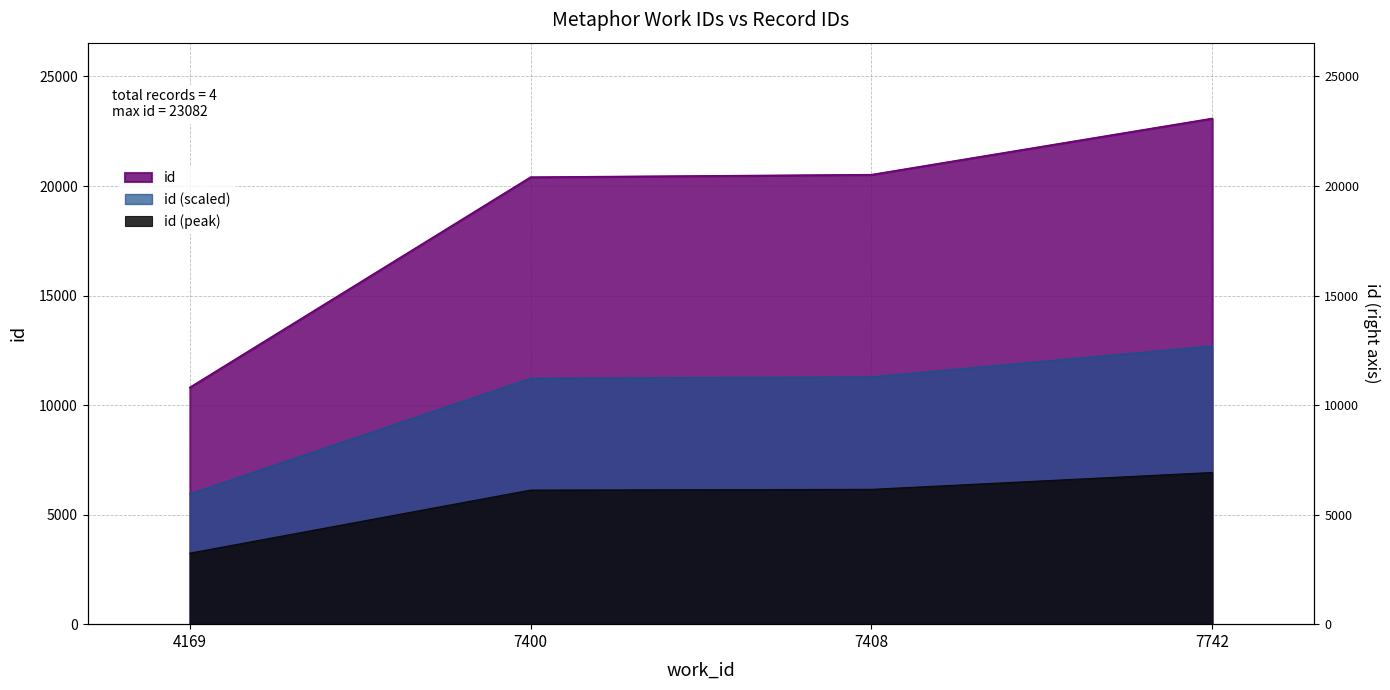

Rank the categories by value from lowest to highest.

4169, 7400, 7408, 7742